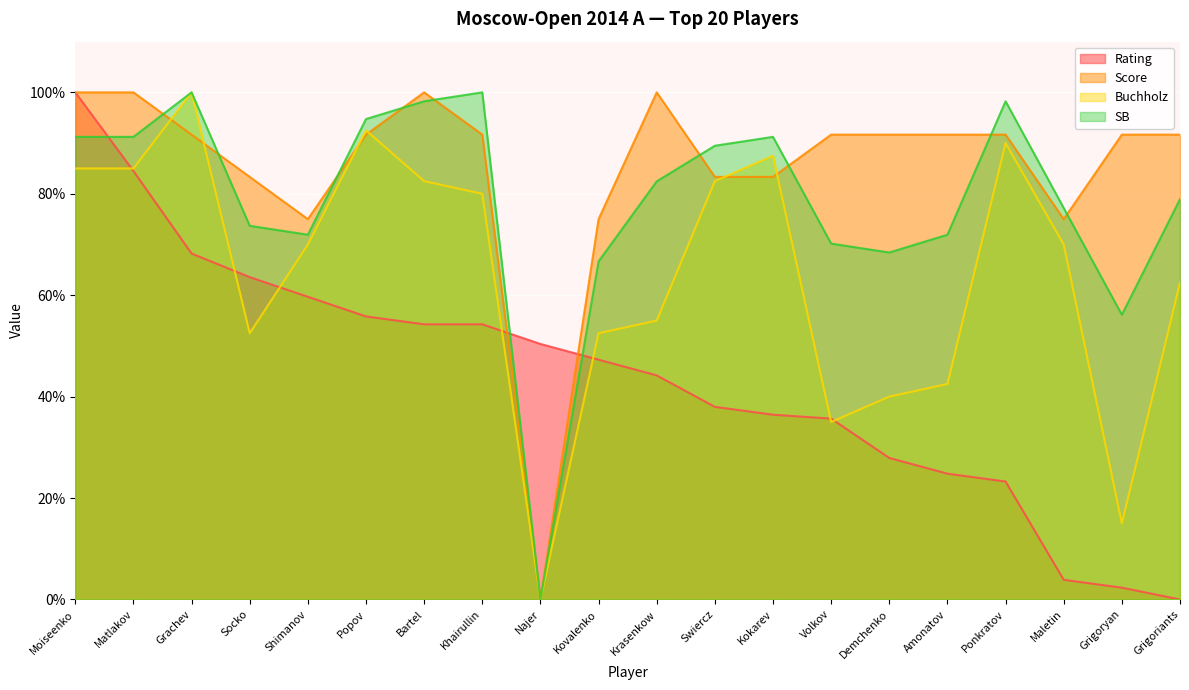

What is the average value of the Rating series?

43.7